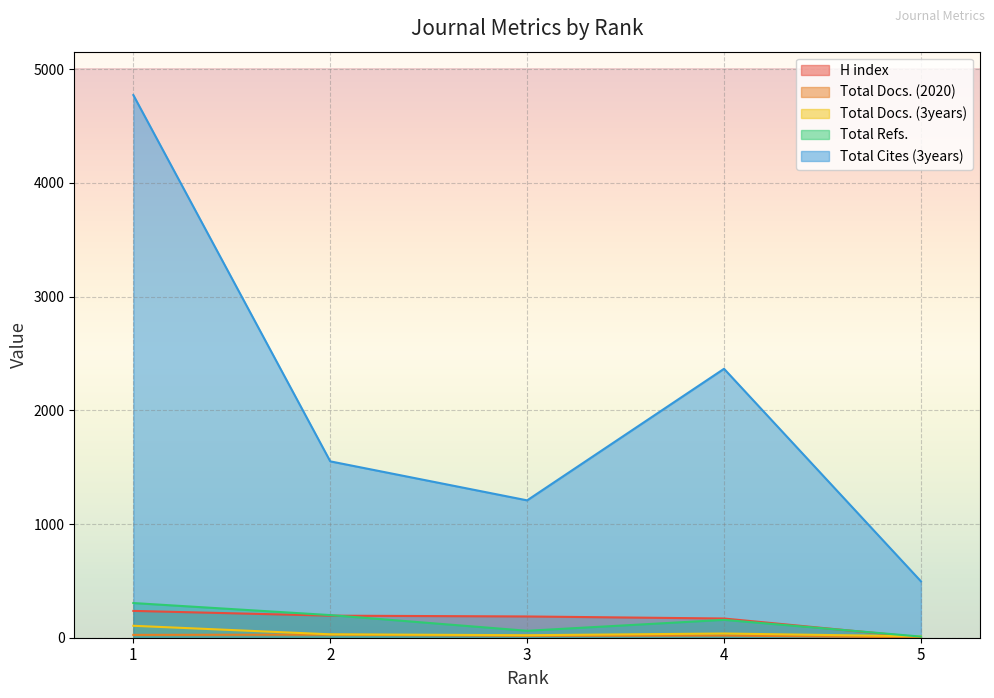

How many data points in Total Docs. (3years) are less than 30?

2